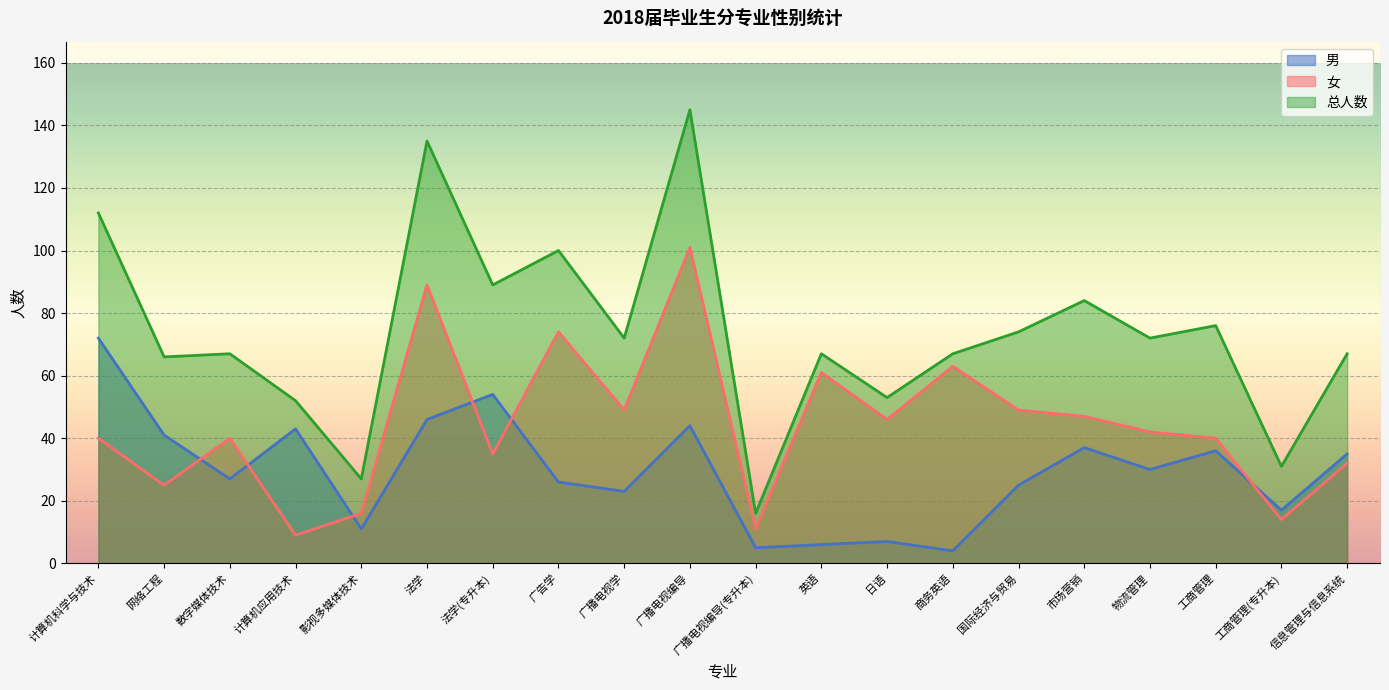

What is the spread (max minus min) of values at 商务英语?

63